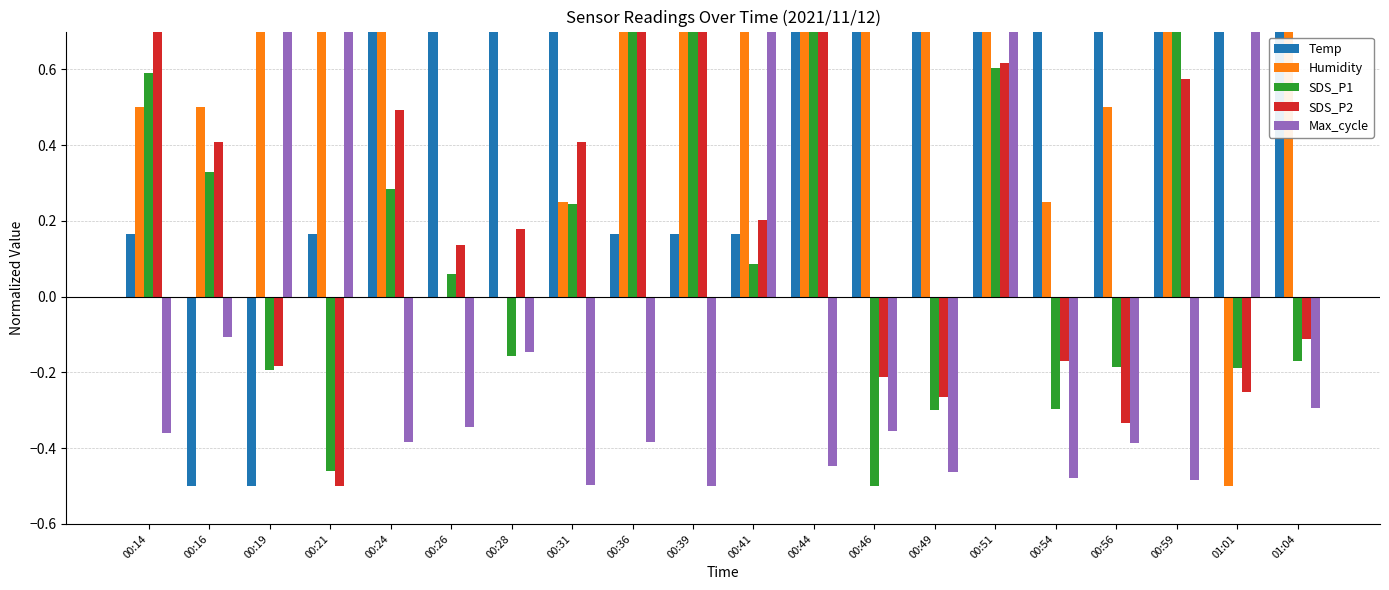

Reading left to right, extract all data points from this chart.

Temp: 00:14=0.2	00:16=-0.5	00:19=-0.5	00:21=0.2	00:24=1.5	00:26=1.5	00:28=0.8	00:31=0.8	00:36=0.2	00:39=0.2	00:41=0.2	00:44=0.8	00:46=0.8	00:49=0.8	00:51=0.8	00:54=1.5	00:56=0.8	00:59=0.8	01:01=0.8	01:04=0.8
Humidity: 00:14=0.5	00:16=0.5	00:19=1.0	00:21=1.5	00:24=1.3	00:26=0.0	00:28=0.0	00:31=0.2	00:36=1.5	00:39=1.3	00:41=1.5	00:44=1.5	00:46=1.3	00:49=1.3	00:51=1.0	00:54=0.2	00:56=0.5	00:59=1.0	01:01=-0.5	01:04=0.8
SDS_P1: 00:14=0.6	00:16=0.3	00:19=-0.2	00:21=-0.5	00:24=0.3	00:26=0.1	00:28=-0.2	00:31=0.2	00:36=1.5	00:39=1.0	00:41=0.1	00:44=1.0	00:46=-0.5	00:49=-0.3	00:51=0.6	00:54=-0.3	00:56=-0.2	00:59=0.9	01:01=-0.2	01:04=-0.2
SDS_P2: 00:14=0.8	00:16=0.4	00:19=-0.2	00:21=-0.5	00:24=0.5	00:26=0.1	00:28=0.2	00:31=0.4	00:36=1.1	00:39=1.5	00:41=0.2	00:44=1.3	00:46=-0.2	00:49=-0.3	00:51=0.6	00:54=-0.2	00:56=-0.3	00:59=0.6	01:01=-0.3	01:04=-0.1
Max_cycle: 00:14=-0.4	00:16=-0.1	00:19=1.0	00:21=1.4	00:24=-0.4	00:26=-0.3	00:28=-0.1	00:31=-0.5	00:36=-0.4	00:39=-0.5	00:41=1.3	00:44=-0.4	00:46=-0.4	00:49=-0.5	00:51=1.5	00:54=-0.5	00:56=-0.4	00:59=-0.5	01:01=1.5	01:04=-0.3